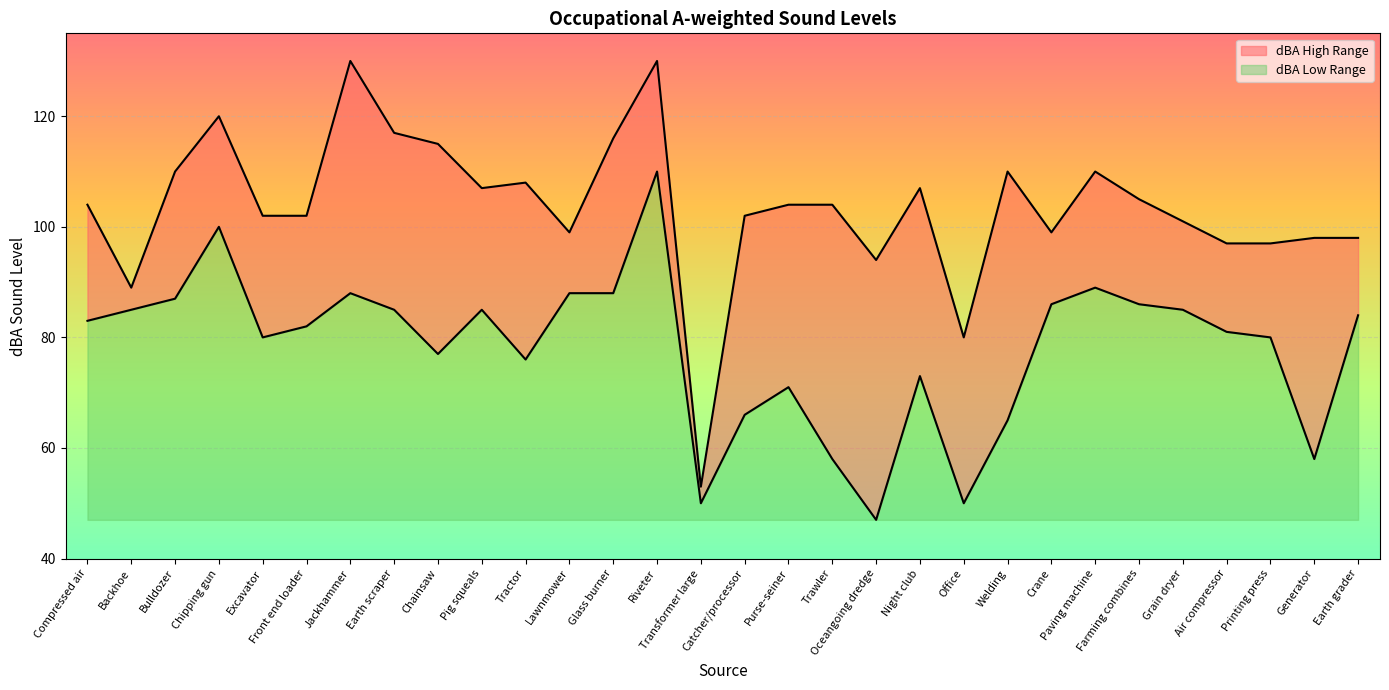

What position from the left is Chipping gun?

4